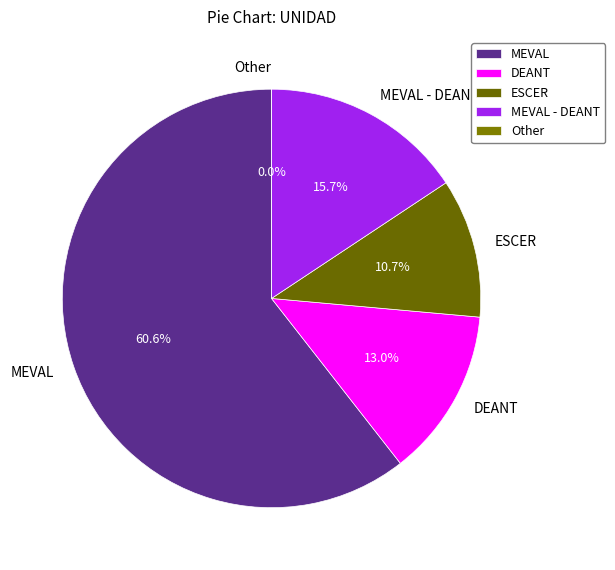

Does DEANT (SETRA) represent more than half of the total?

No